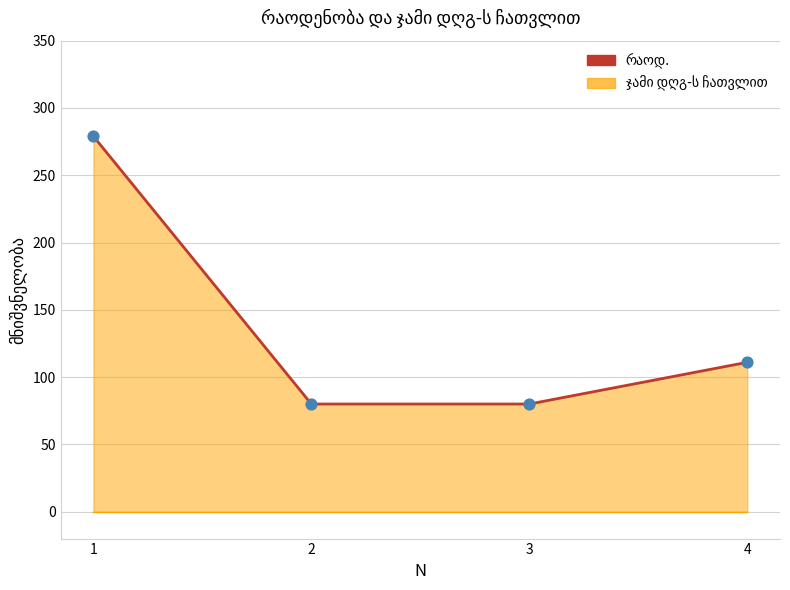

Which series has the largest total across all categories?

რაოდ.